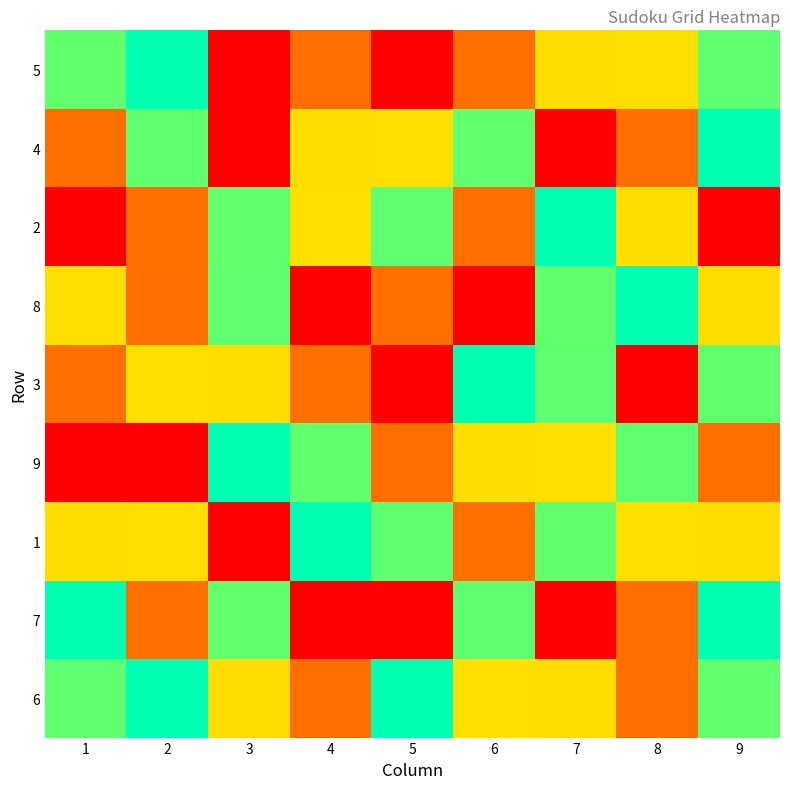

Rank the series by their maximum value, from lowest to highest.

1, 6, 7, 9, 3, 8, 2, 4, 5